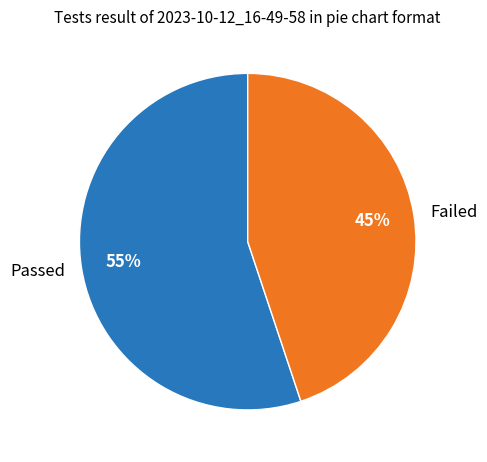

To the nearest percent, what percentage of the pie is Failed?

45%